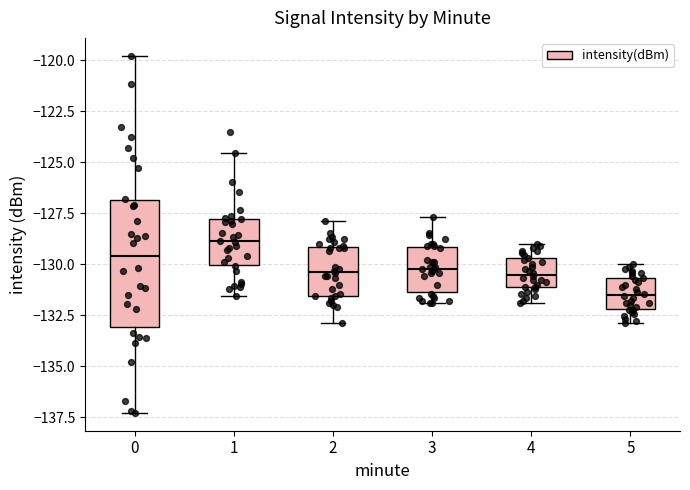

Where does the lower whisker of the box at x = 2 end on the y-axis? The values are not printed on the chart, so give them approximately, as read against the axis.

-133.0